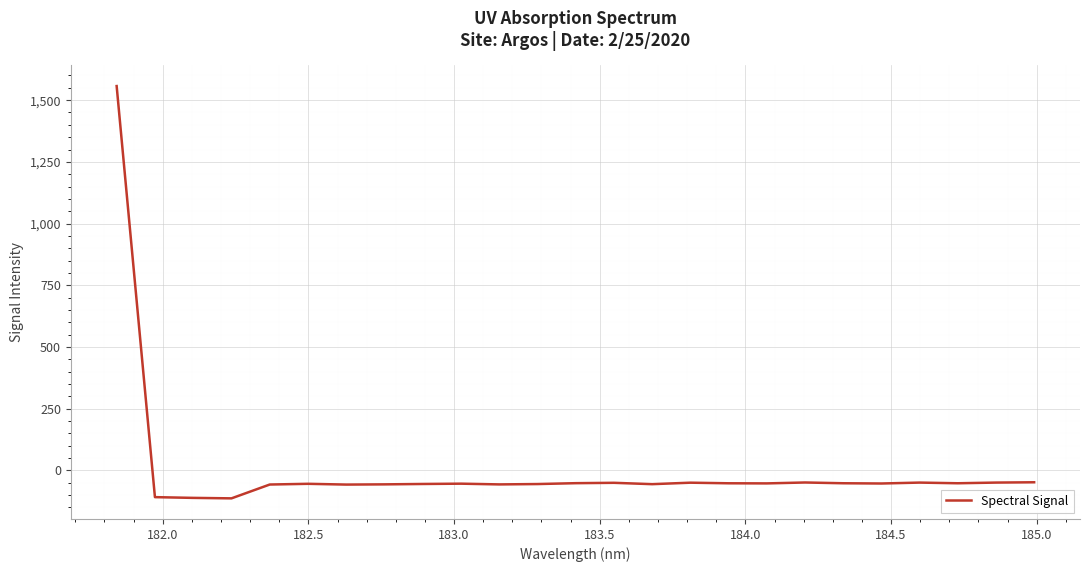

What is the minimum value shown in the chart?

-113.4